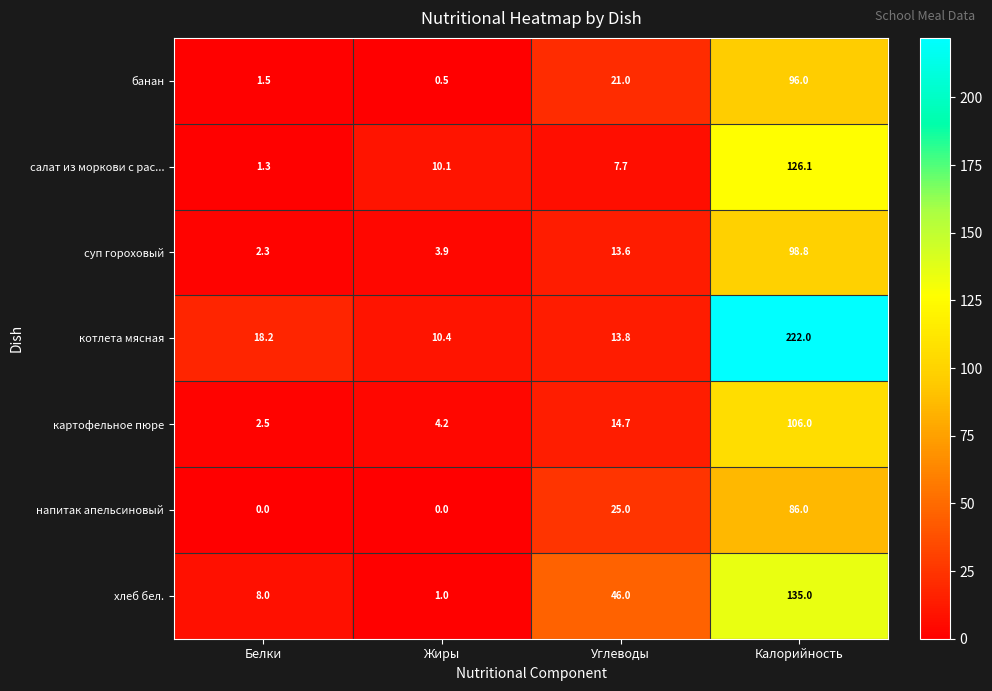

Where does the картофельное пюре series first go above 14?

Углеводы